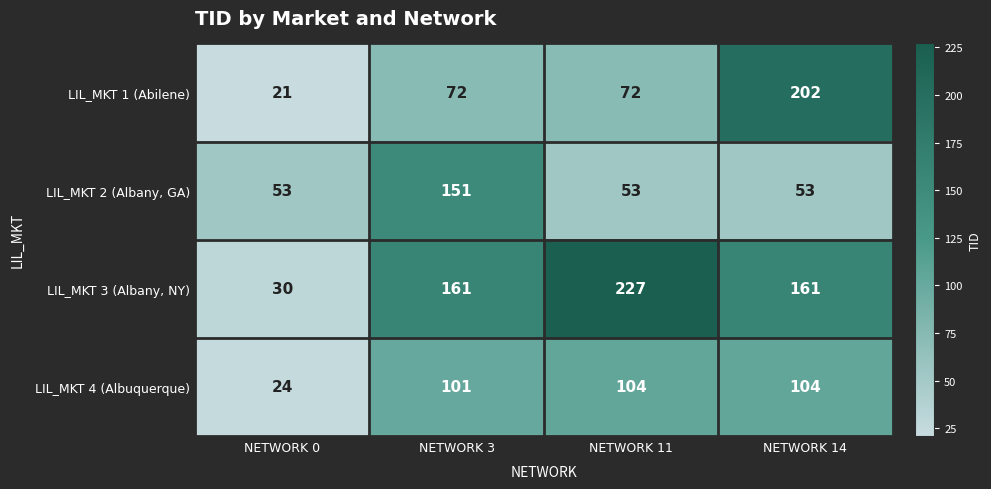

Rank the series at NETWORK 0 from lowest to highest value.

LIL_MKT 1 (Abilene), LIL_MKT 4 (Albuquerque), LIL_MKT 3 (Albany, NY), LIL_MKT 2 (Albany, GA)